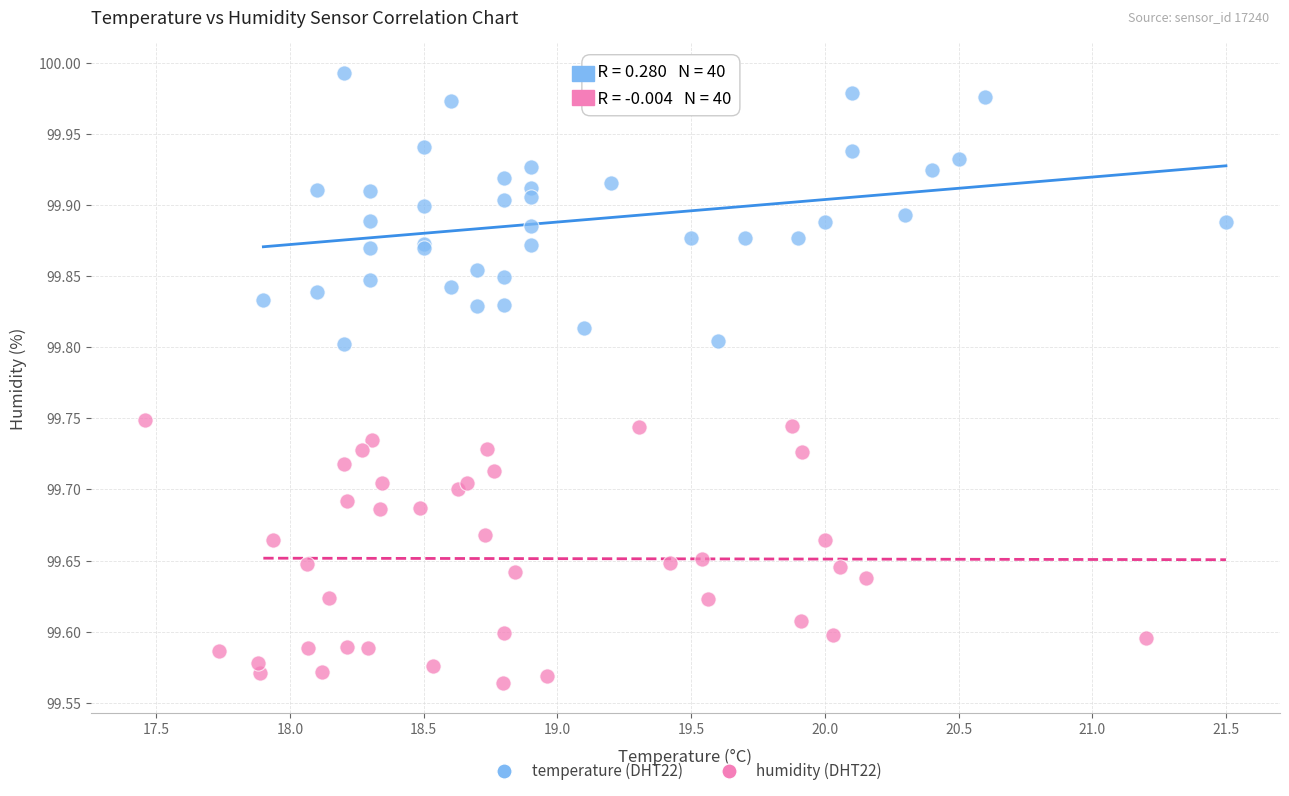

Which series reaches the maximum Y coordinate?

temperature (DHT22)